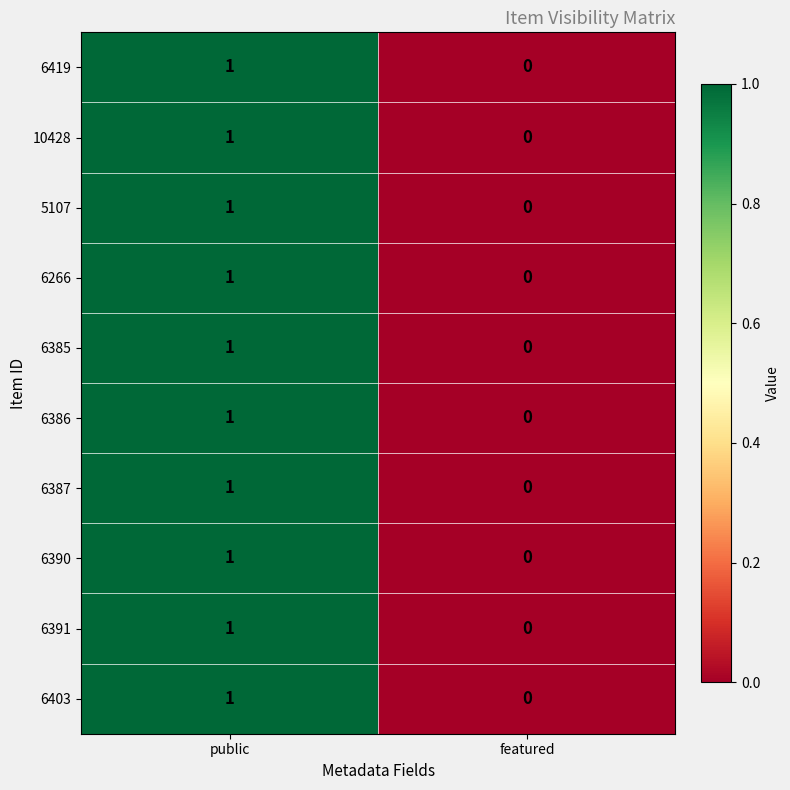

Is the value of 6390 at public greater than the value of 6403 at featured?

Yes